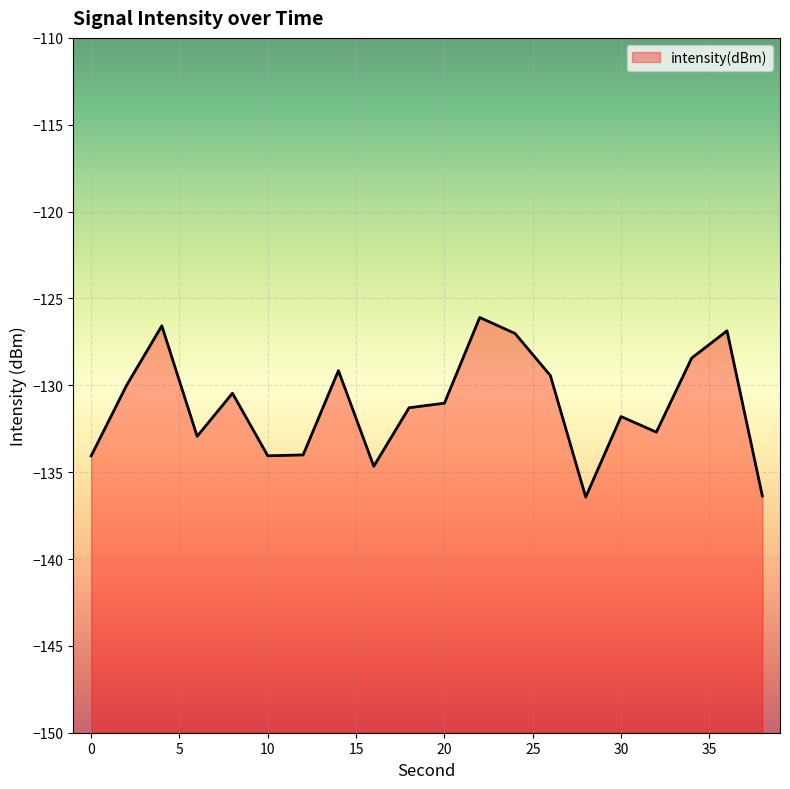

What is the change in value from 4 to 6?

-6.4